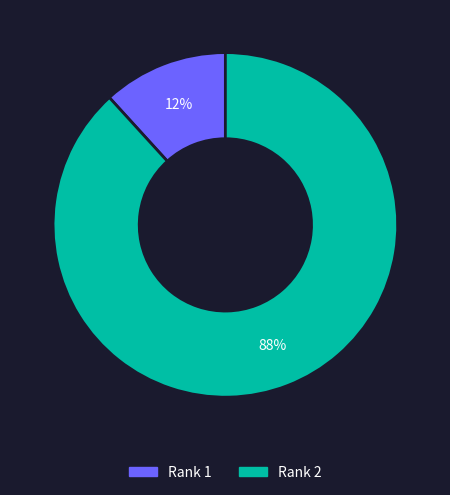

Is there a majority slice in this chart?

Yes